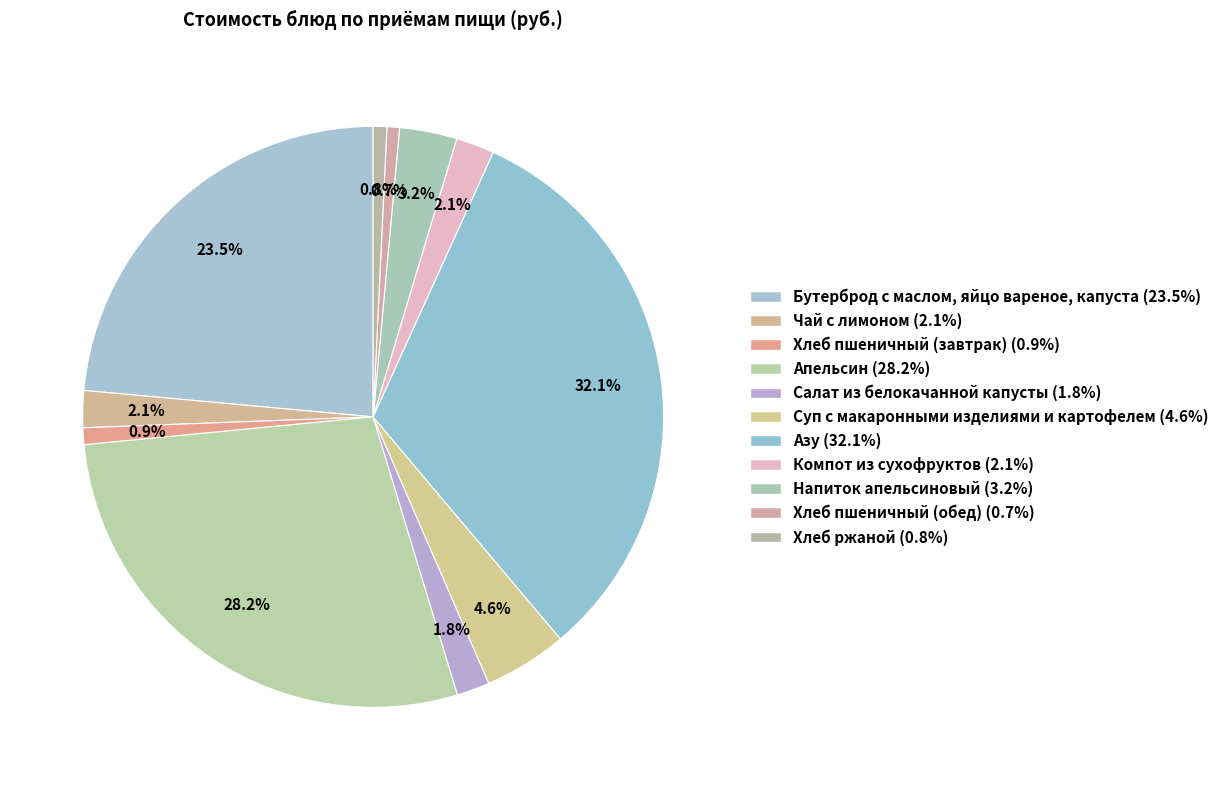

Combined, what portion of the pie is Компот из сухофруктов and Чай с лимоном?

4.2%